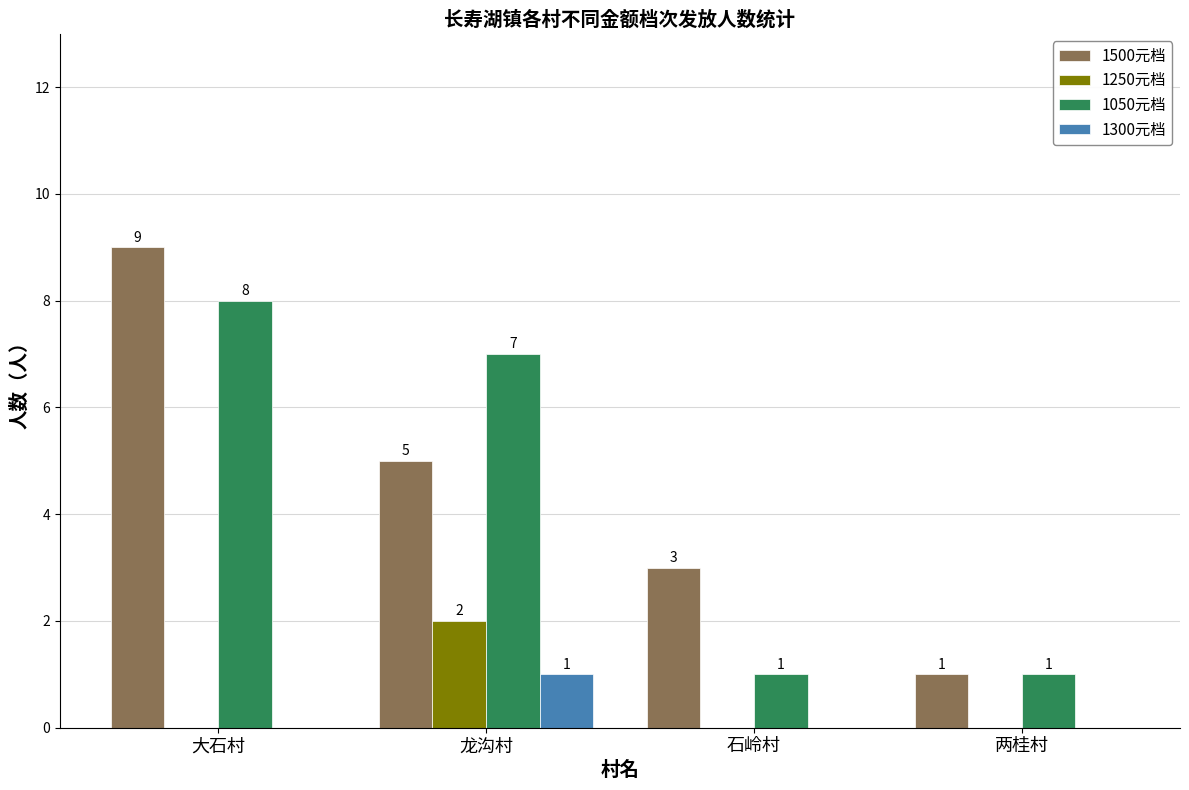

True or false: 1250元档 has a value of -1 at 两桂村.

False